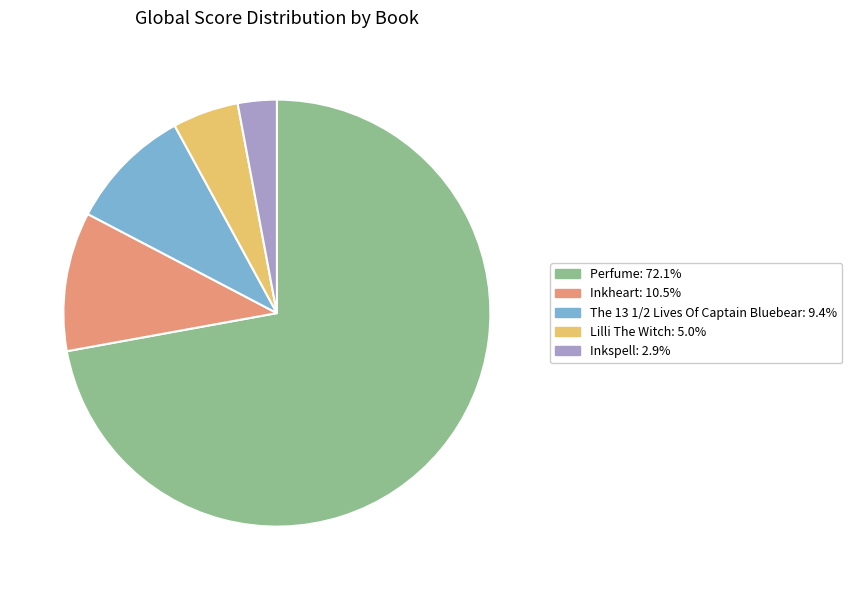

Which slice is the largest?

Perfume